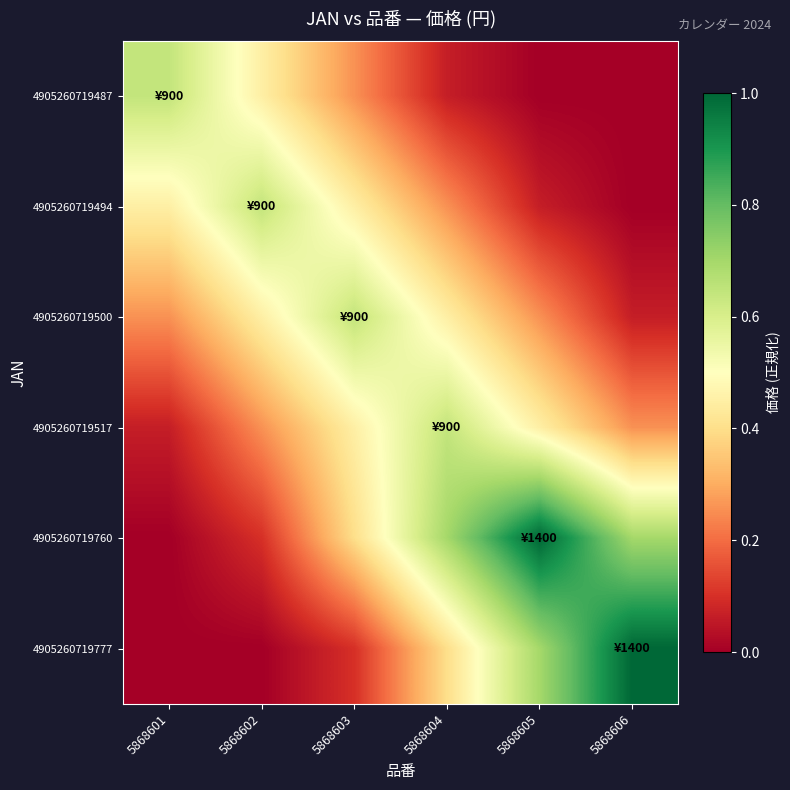

Reading left to right, extract all data points from this chart.

4905260719487: 5868601=0.6	5868602=0.5	5868603=0.3	5868604=0.1	5868605=0.0	5868606=0.0
4905260719494: 5868601=0.5	5868602=0.6	5868603=0.5	5868604=0.3	5868605=0.1	5868606=0.0
4905260719500: 5868601=0.3	5868602=0.5	5868603=0.6	5868604=0.5	5868605=0.3	5868606=0.1
4905260719517: 5868601=0.1	5868602=0.3	5868603=0.5	5868604=0.6	5868605=0.5	5868606=0.3
4905260719760: 5868601=0.0	5868602=0.1	5868603=0.4	5868604=0.7	5868605=1.0	5868606=0.7
4905260719777: 5868601=0.0	5868602=0.0	5868603=0.1	5868604=0.4	5868605=0.7	5868606=1.0